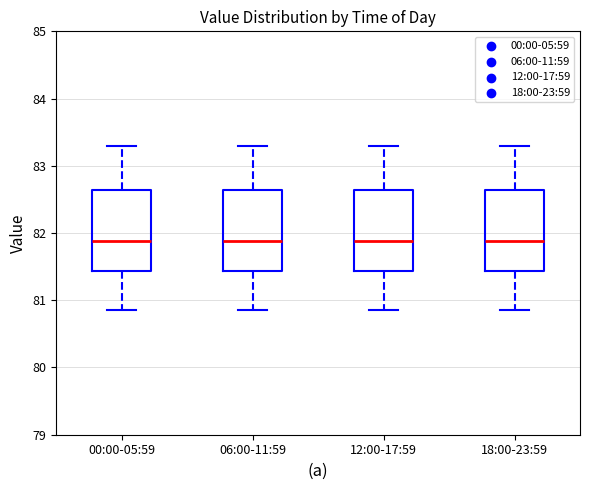

Where is the lower edge of the box for 00:00-05:59 on the y-axis? The values are not printed on the chart, so give them approximately, as read against the axis.

81.4